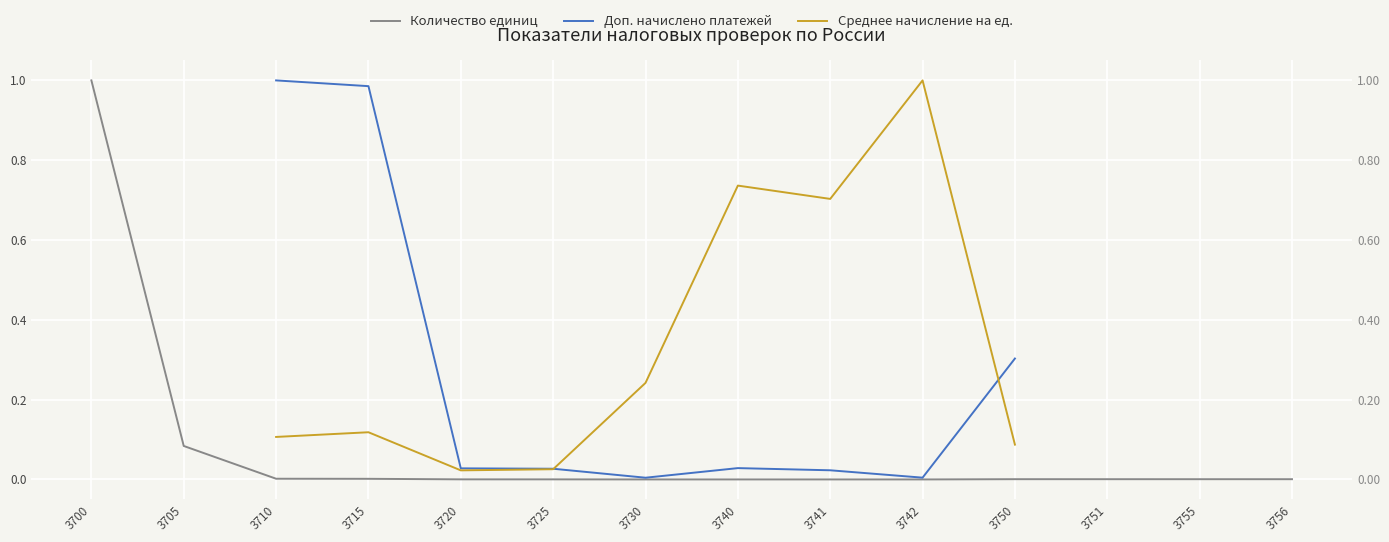

Where is the first local maximum for Доп. начислено платежей?

3740